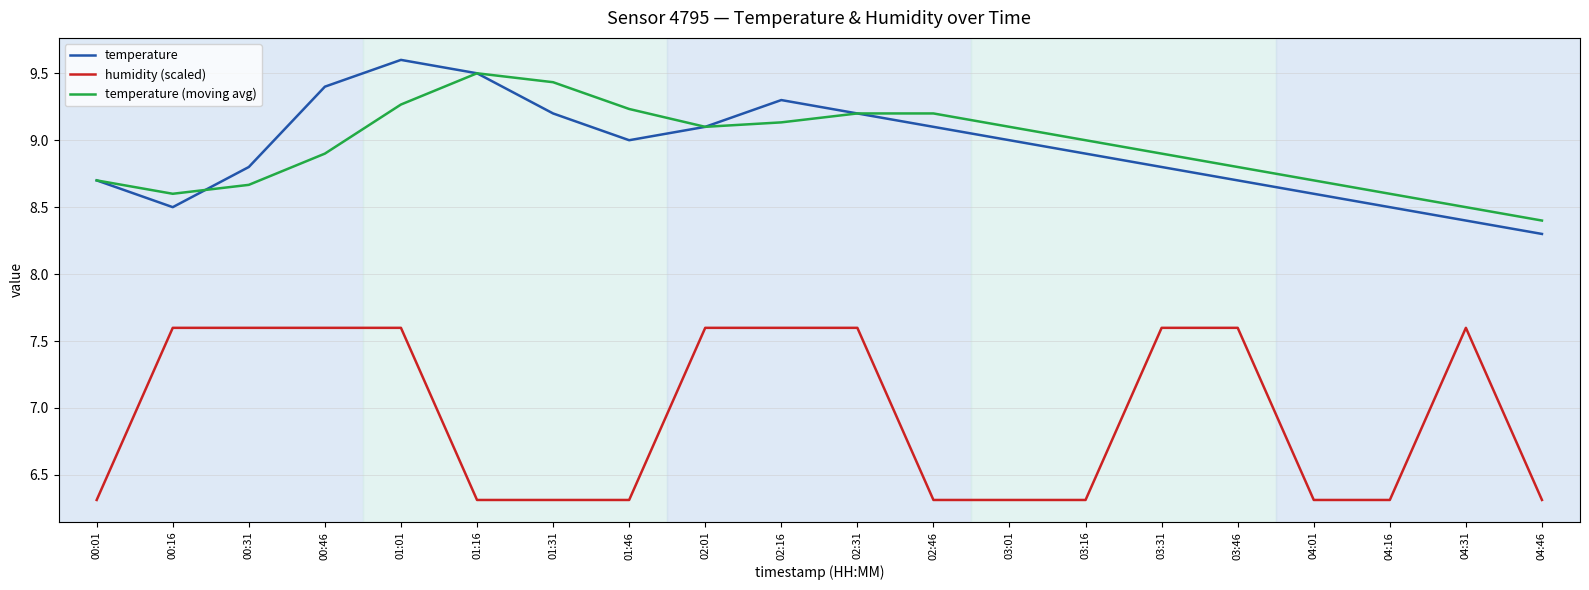

What is the sum of the temperature values at 03:01 and 03:46?

17.7